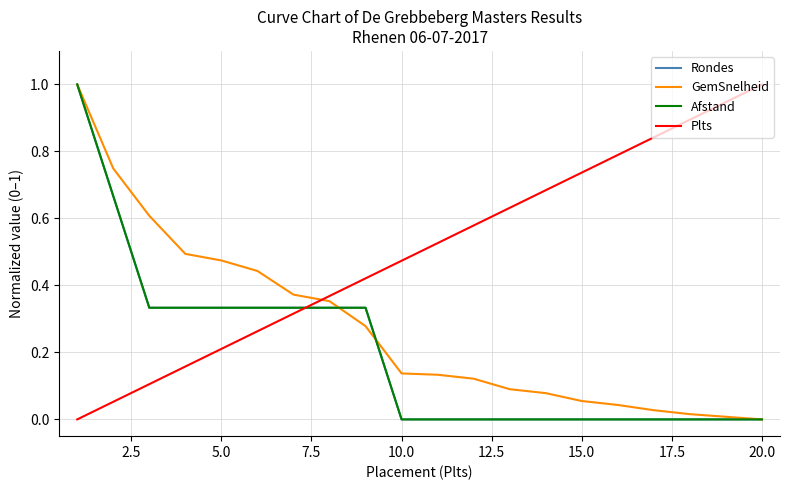

Is this an area chart (filled region under the line)?

No